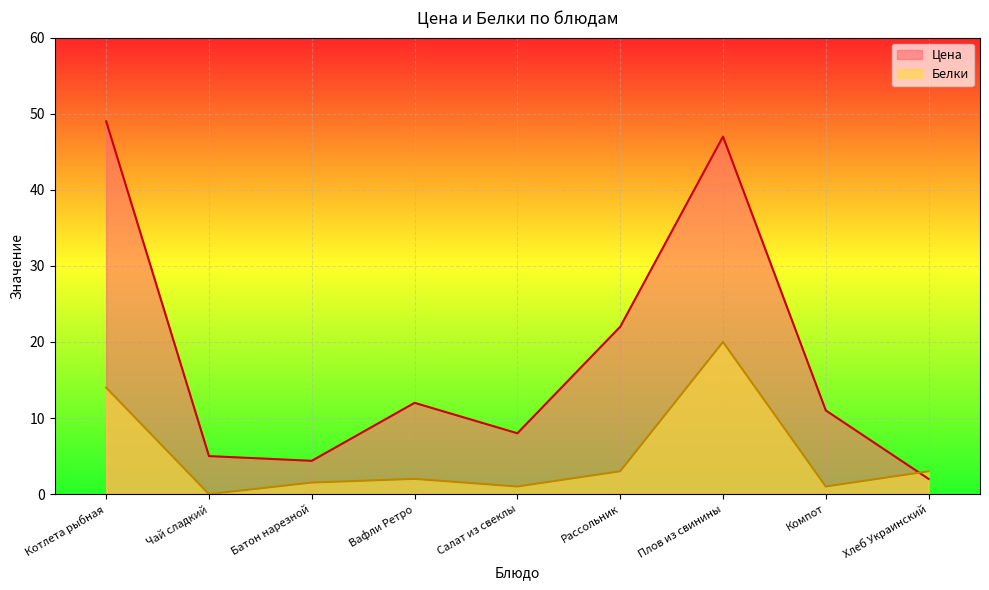

Where is Белки nearest to the value 10?

Котлета рыбная